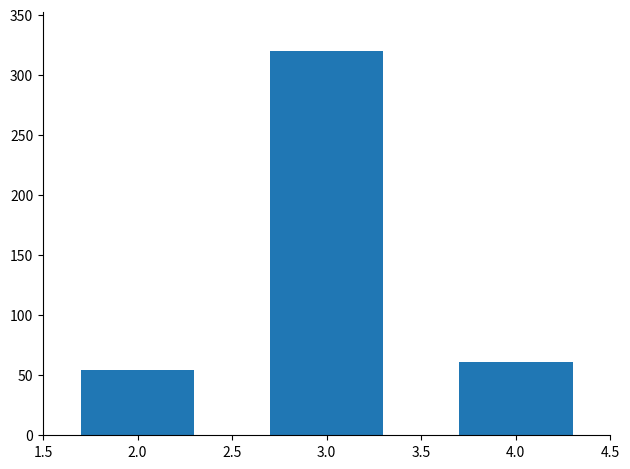

Reading left to right, extract all data points from this chart.

54	320	61